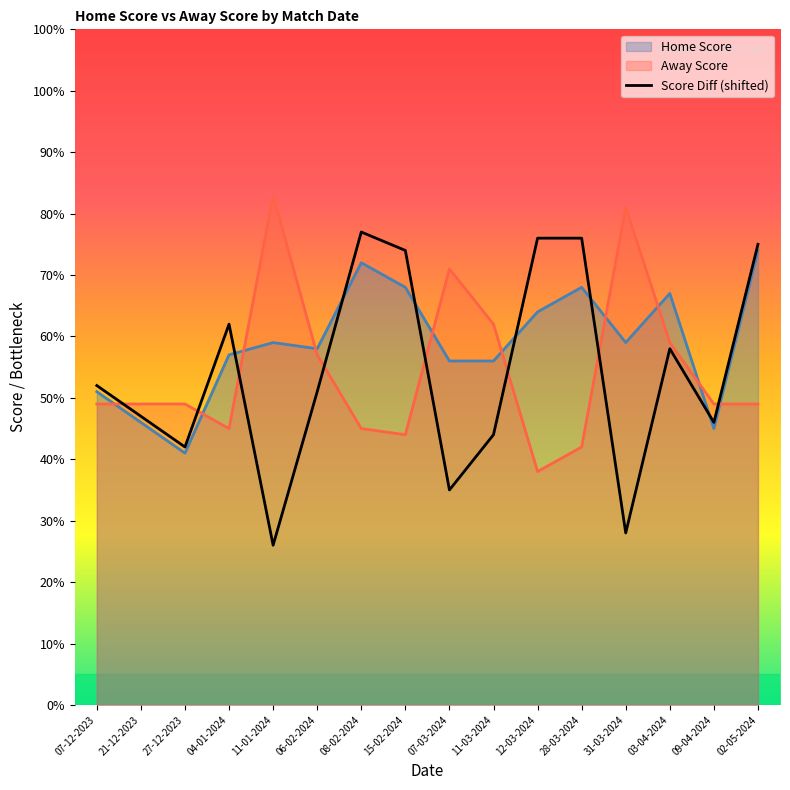

List the labels in order of Away Score value, smallest first.

12-03-2024, 28-03-2024, 15-02-2024, 04-01-2024, 08-02-2024, 07-12-2023, 21-12-2023, 27-12-2023, 09-04-2024, 02-05-2024, 06-02-2024, 03-04-2024, 11-03-2024, 07-03-2024, 31-03-2024, 11-01-2024